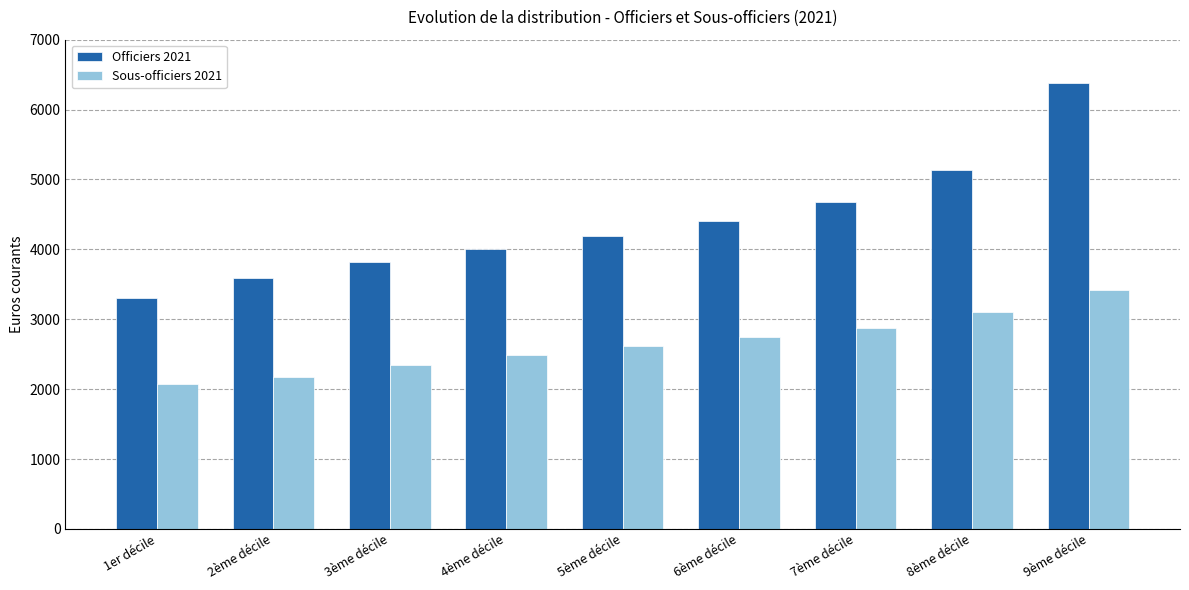

Which series has the largest total across all categories?

Officiers 2021